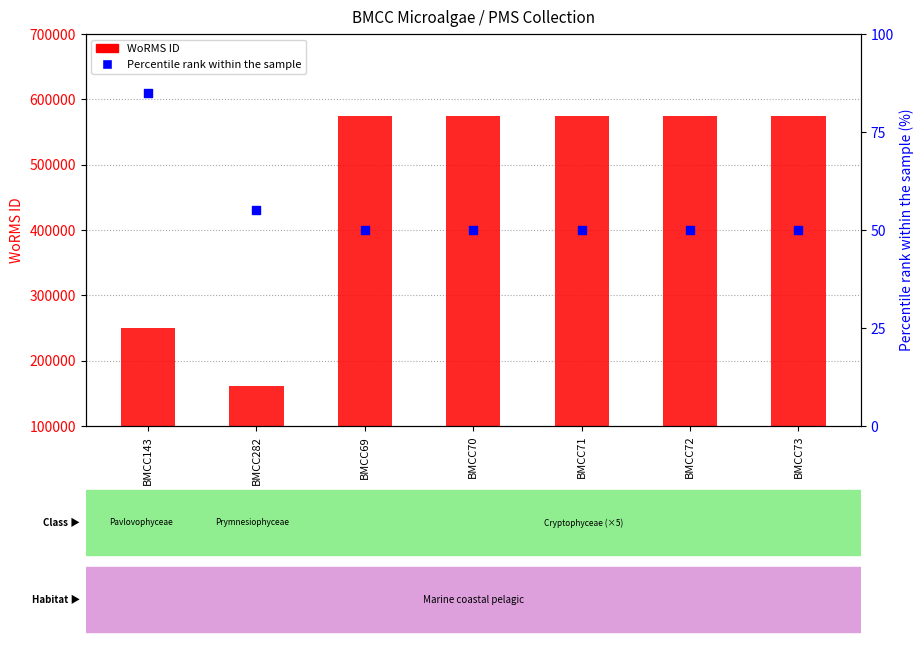

Which series has the widest spread of Y values?

WoRMS ID